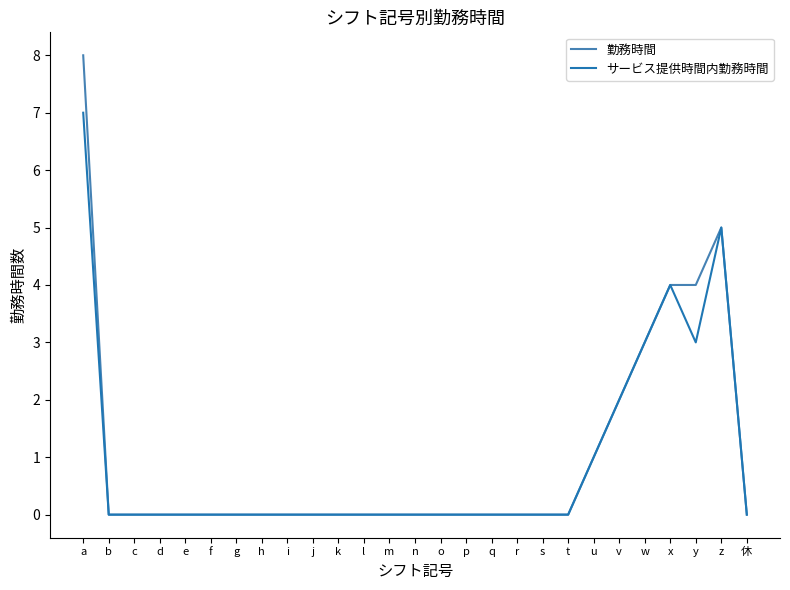

What is the total value across all series at v?

4